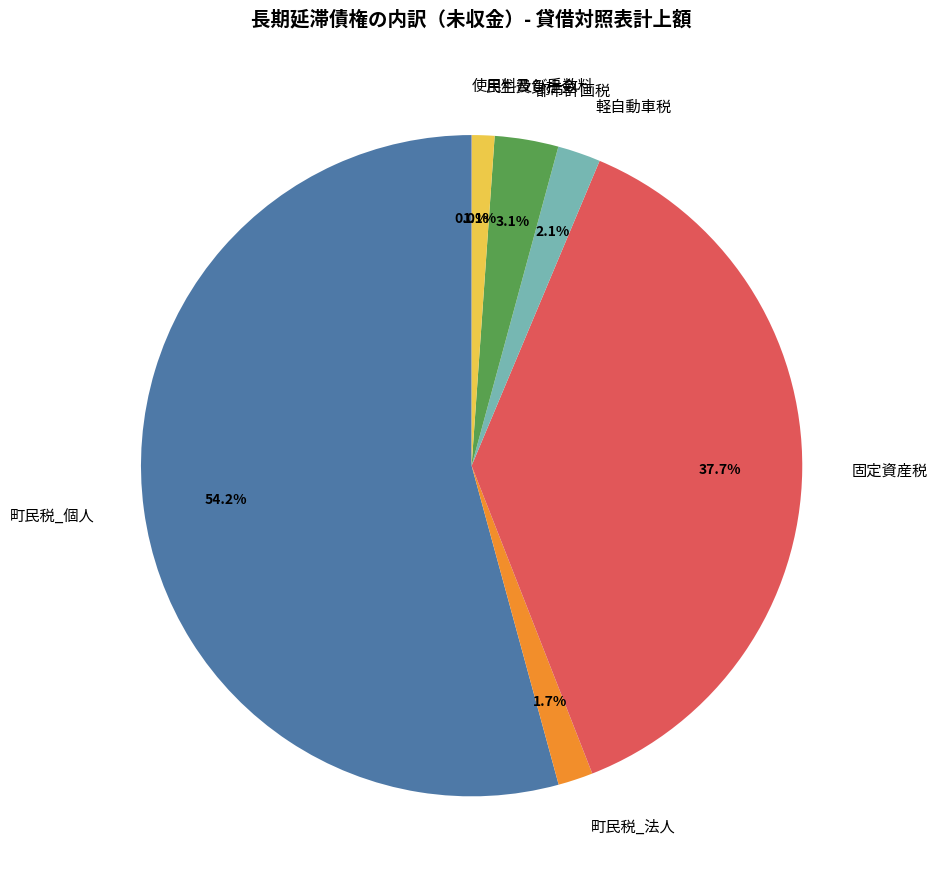

Do 都市計画税 and 軽自動車税 together represent more than half of the pie?

No